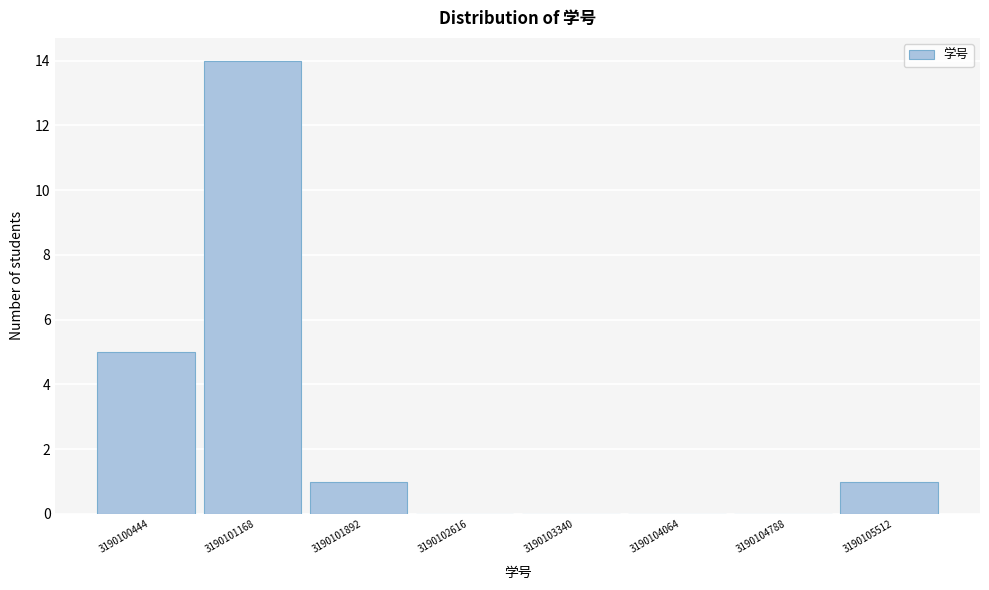

How tall is the bar that spans 3190100800 to 3190101500 on the x-axis? Neither the bar edges nor the heights are printed on the chart, so give them approximately, as read against the axes.

14